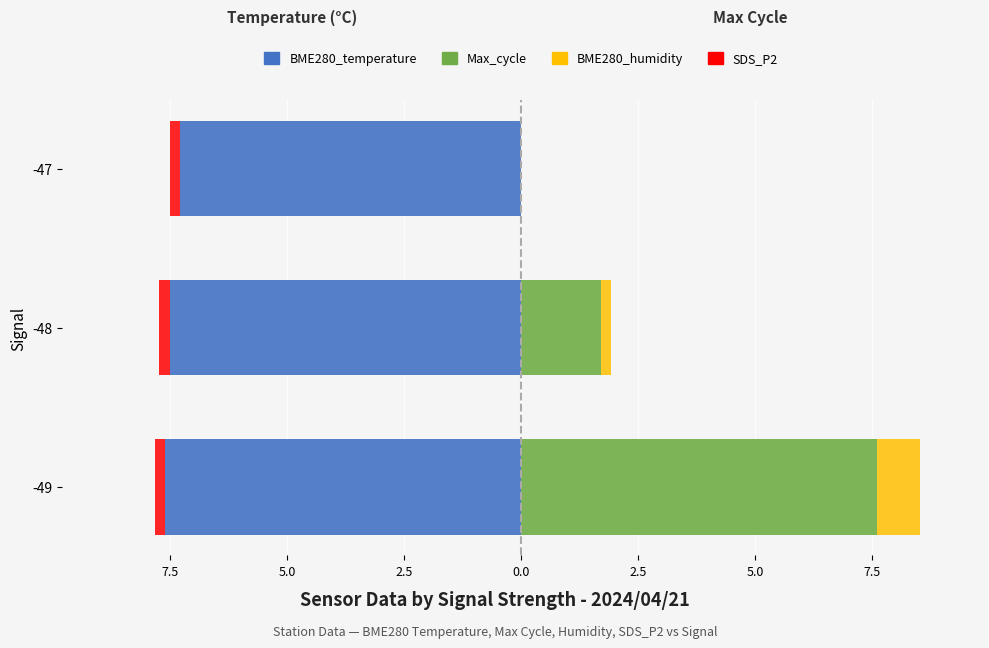

What is the spread (max minus min) of values at 5.0?

7.9